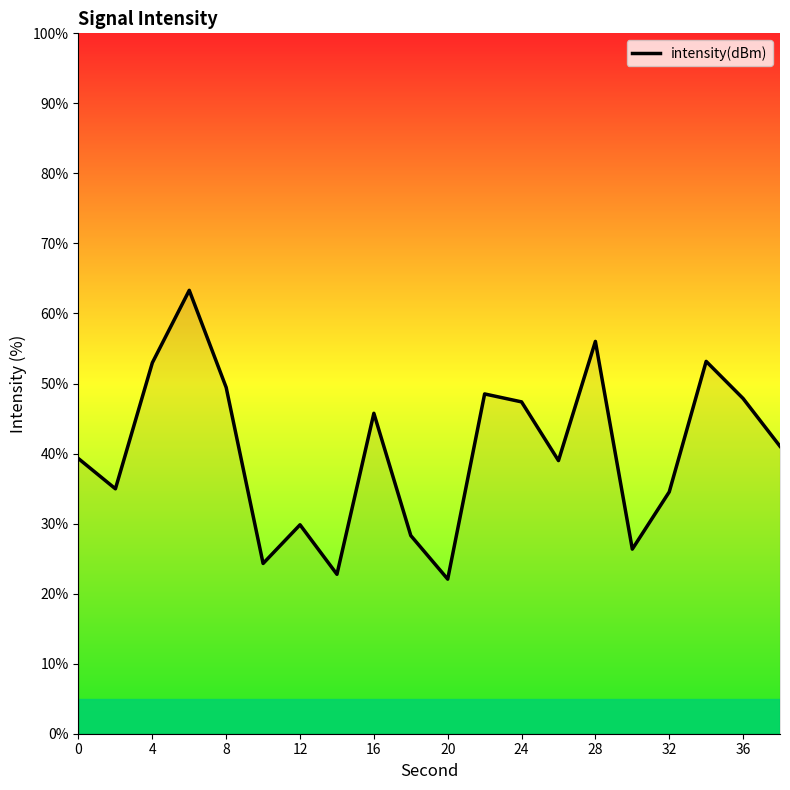

What is the difference between the maximum and minimum values?

41.2